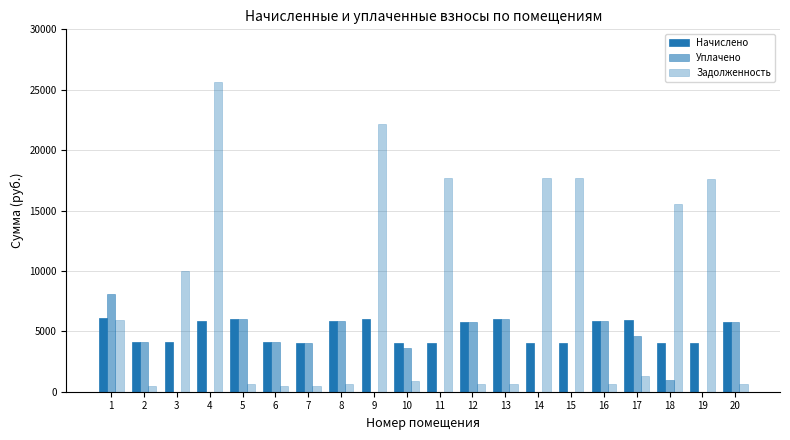

How many categories are shown in the chart?

20